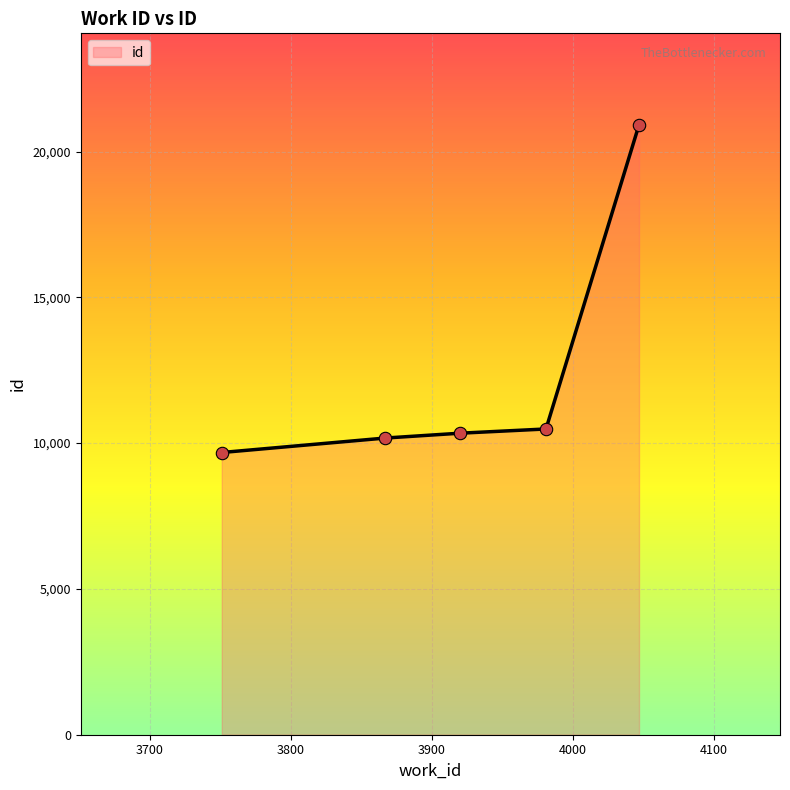

What is the difference between the maximum and minimum values?

11237